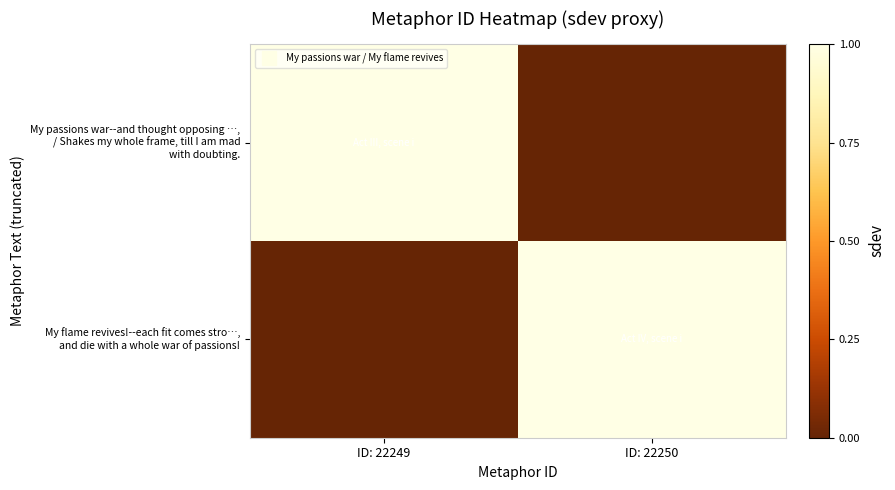

Count the number of data series in this chart.

2